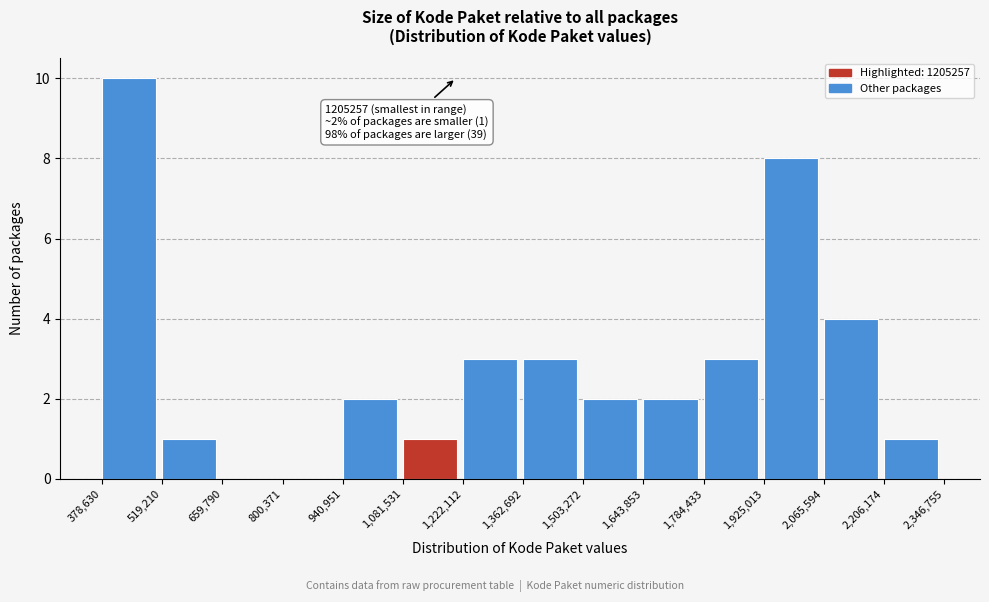

Over which range of the x-axis is the bar tallest?

378,630 to 519,210